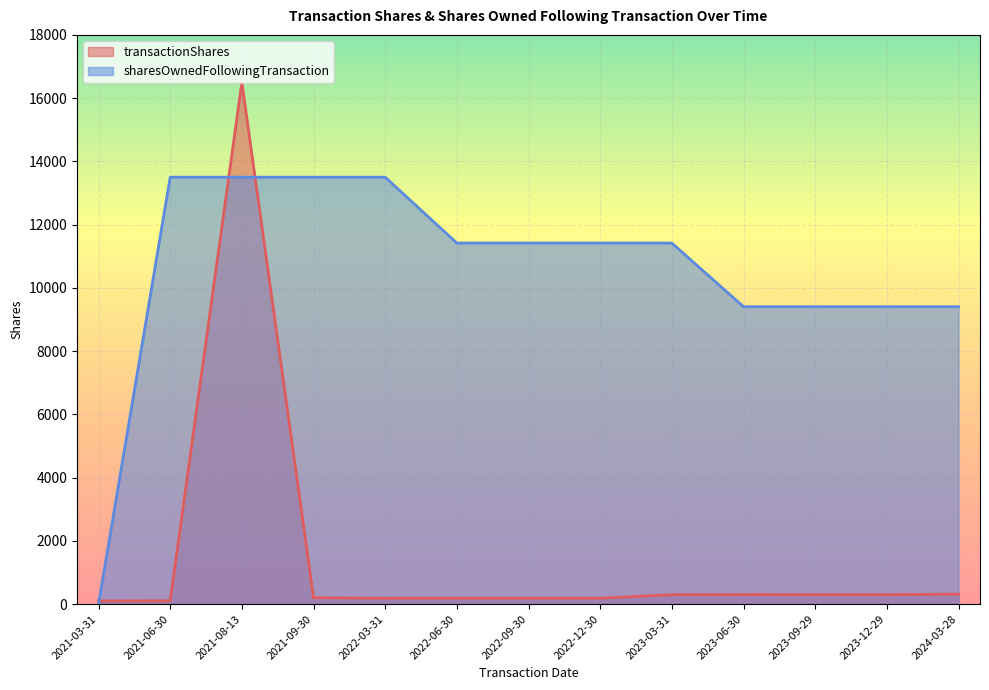

Between which two adjacent categories do transactionShares and sharesOwnedFollowingTransaction first intersect?

2021-03-31 and 2021-06-30